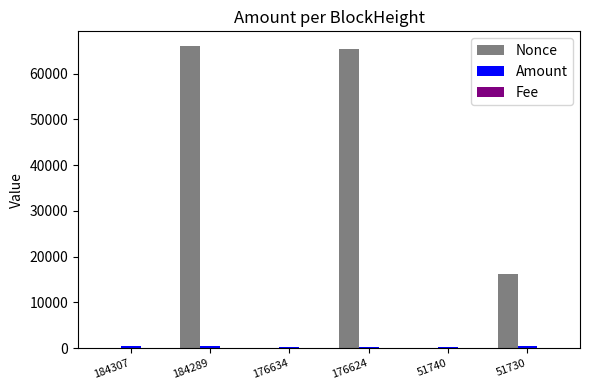

Which series has the largest total across all categories?

Nonce